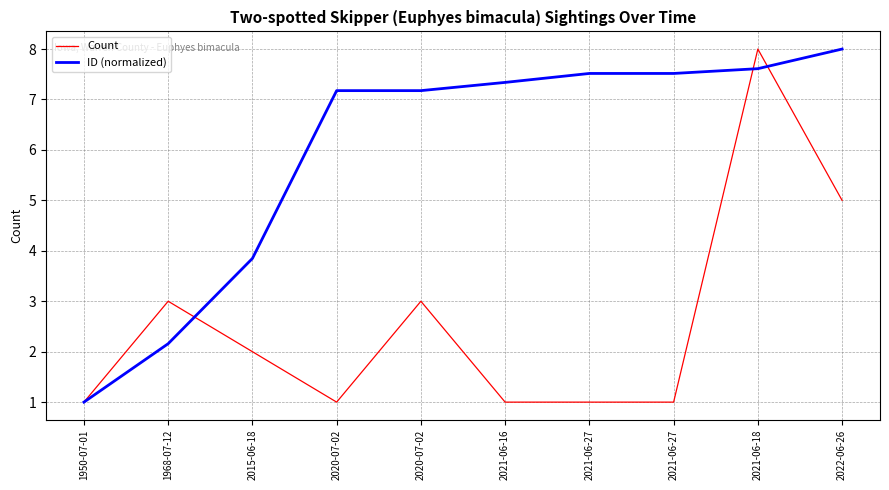

After their last crossing, which series has the higher values: Count or ID (normalized)?

ID (normalized)